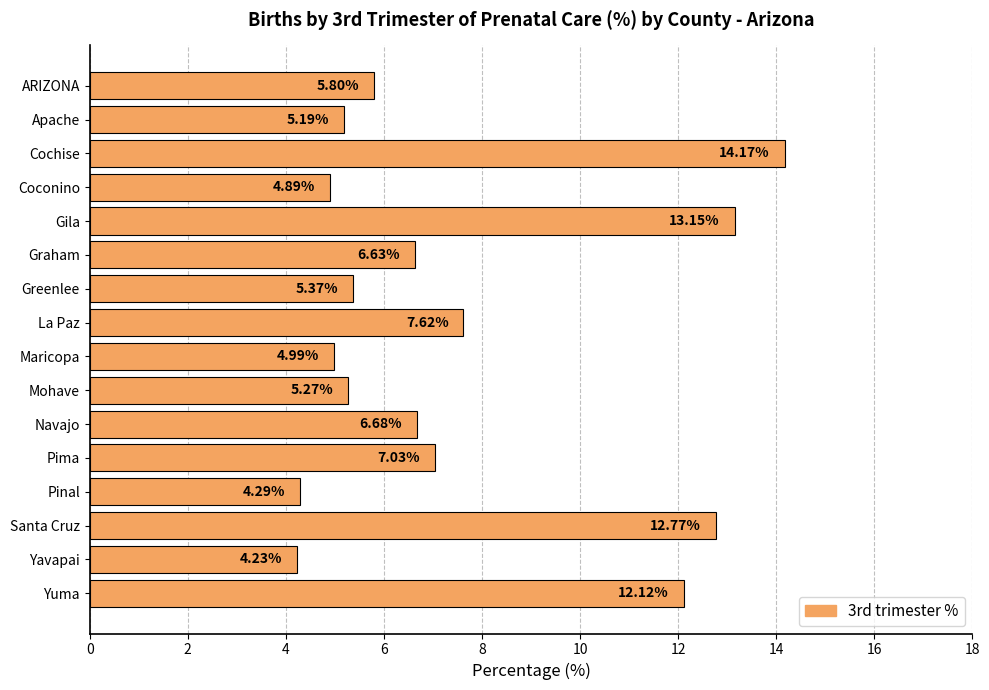

What is the label of the 2nd bar from the bottom?

Yavapai